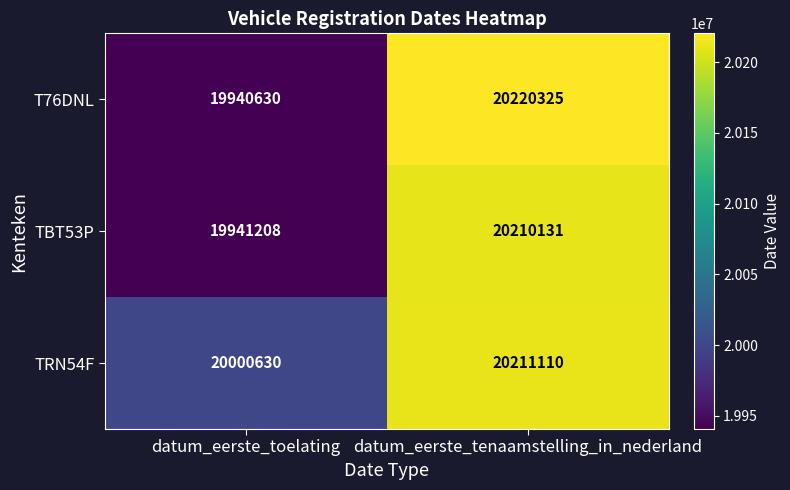

How many values in the TRN54F series are below 20211110?

1